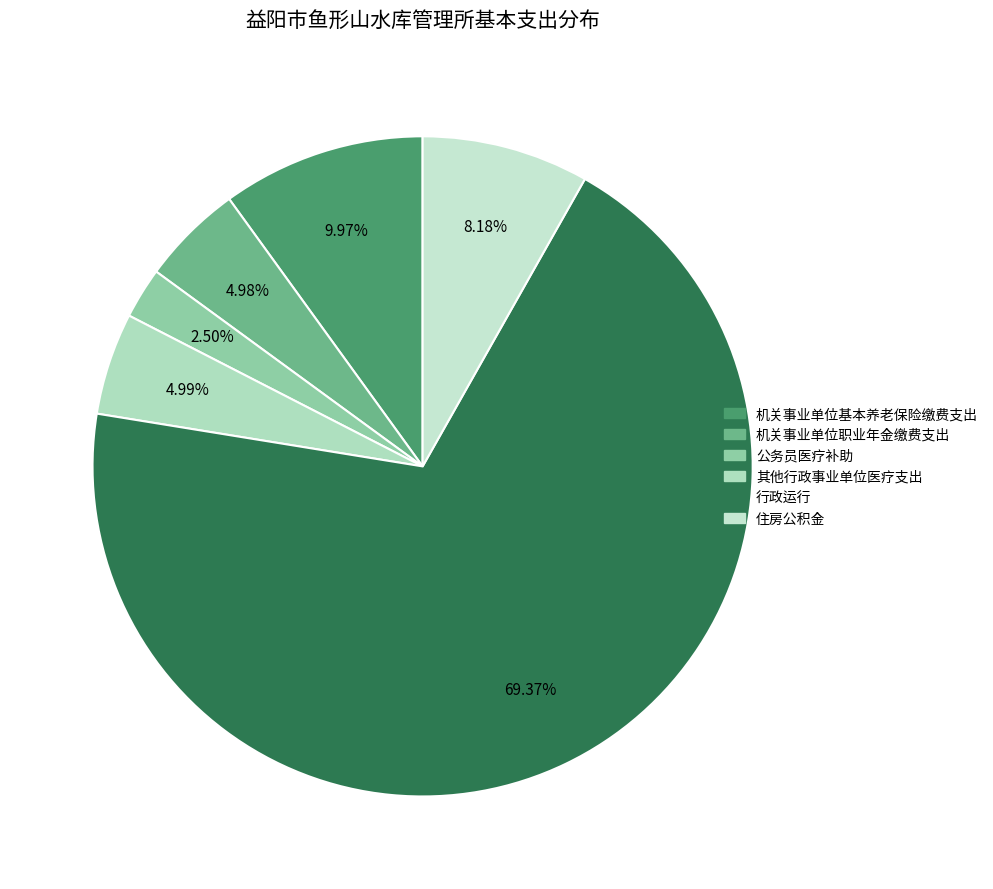

Which category has the biggest portion of the pie?

行政运行